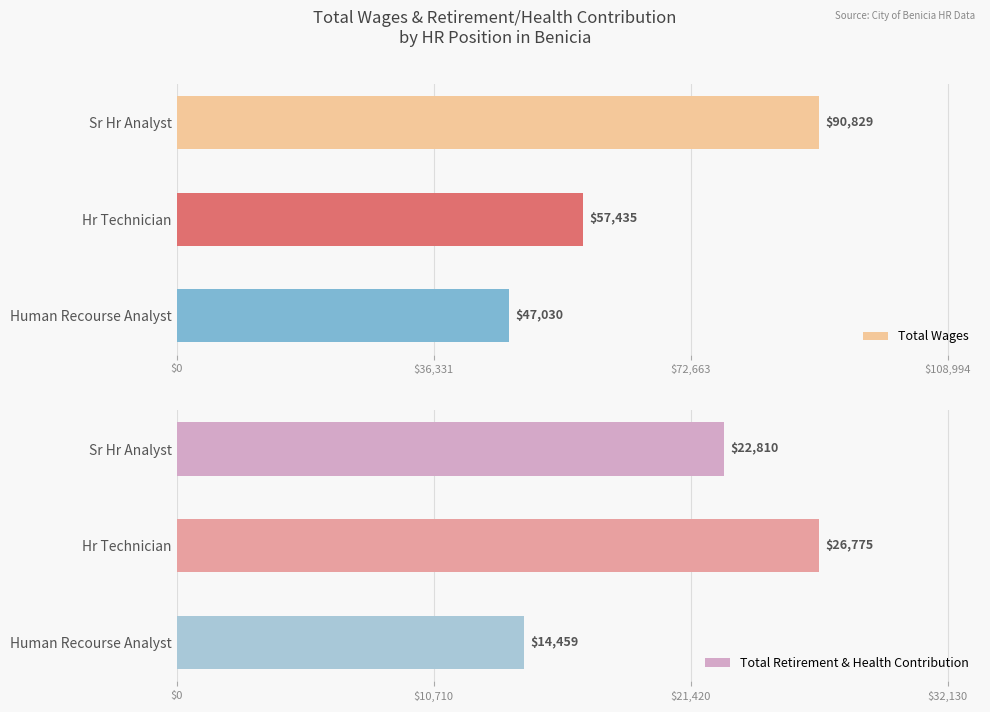

What is the smallest value displayed?

14459